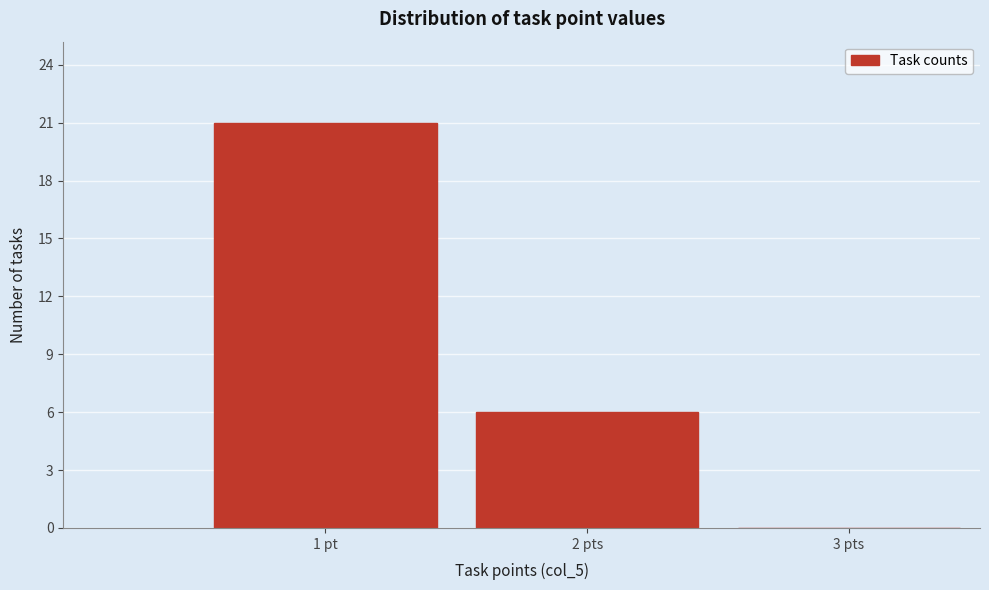

Reading left to right, transcribe all the data shown in this chart.

1 pt=21	2 pts=6	3 pts=0